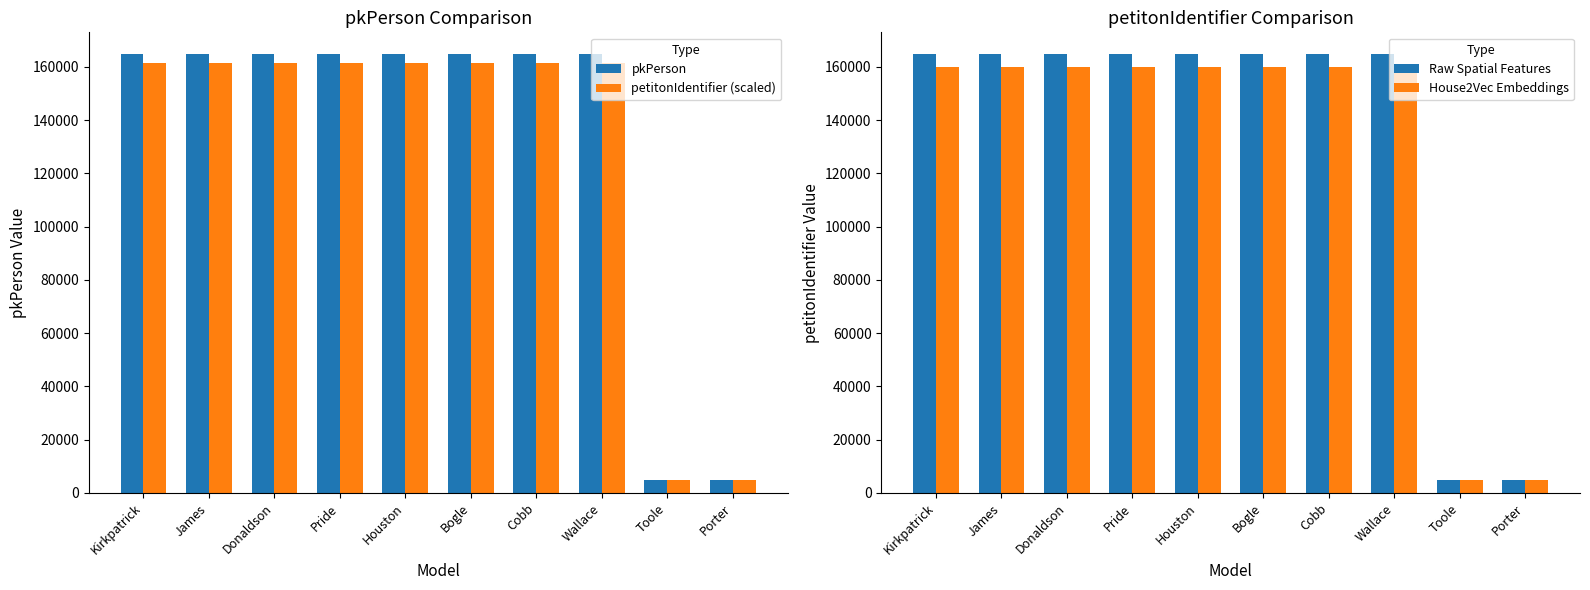

What is the sum of the pkPerson values at Houston and Donaldson?

329534.0